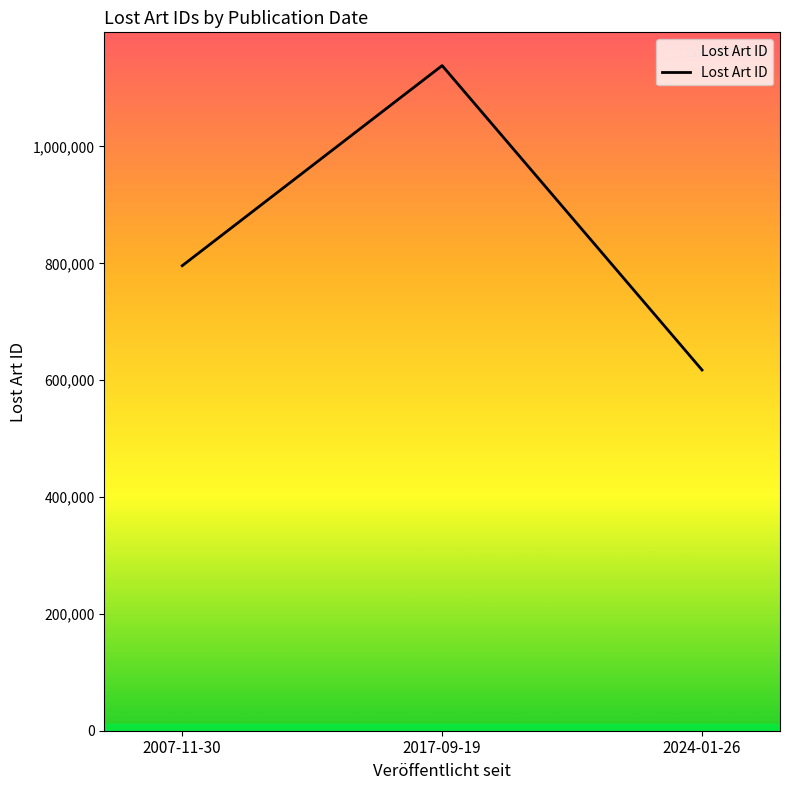

Reading left to right, list all the values displayed in this chart.

2007-11-30=795914	2017-09-19=1138393	2024-01-26=617383